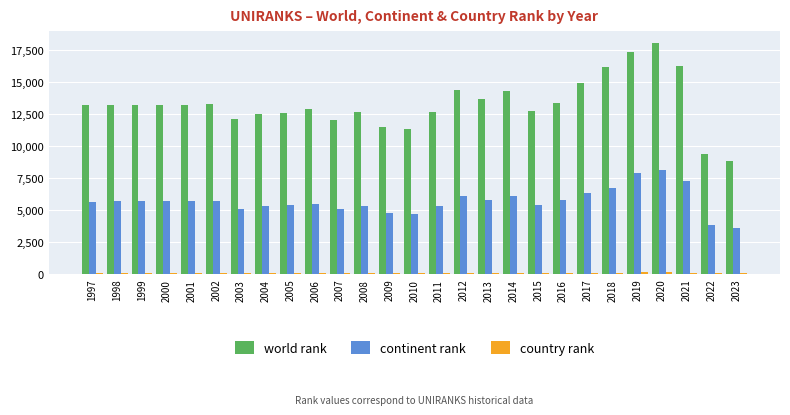

Which label corresponds to the largest value in the chart?

2020